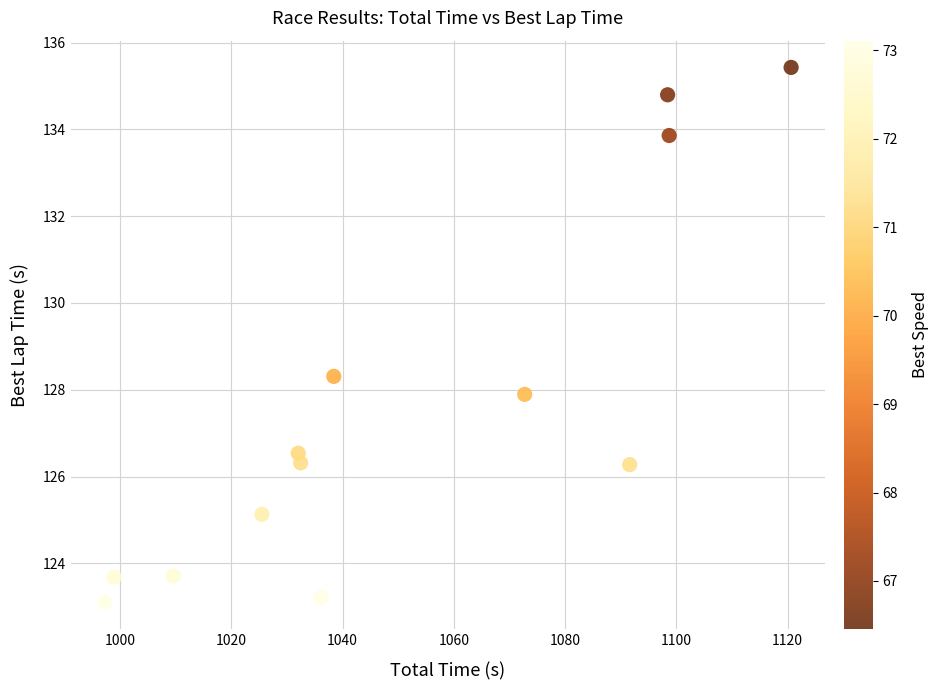

What Y value in the scatter plot is closest to 129?

128.3